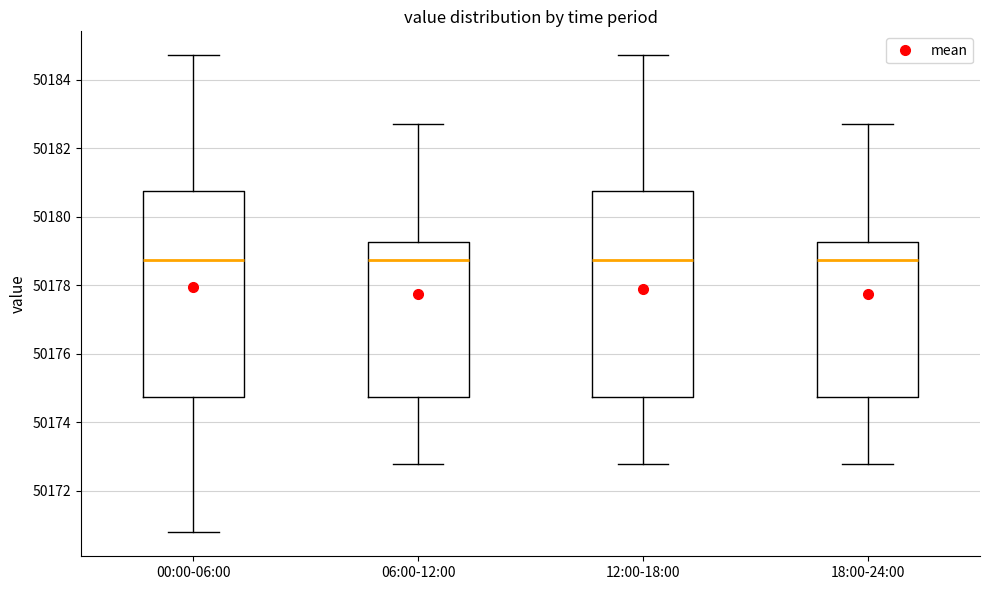

Where does the upper whisker of the box for 00:00-06:00 end on the y-axis? The values are not printed on the chart, so give them approximately, as read against the axis.

50184.8